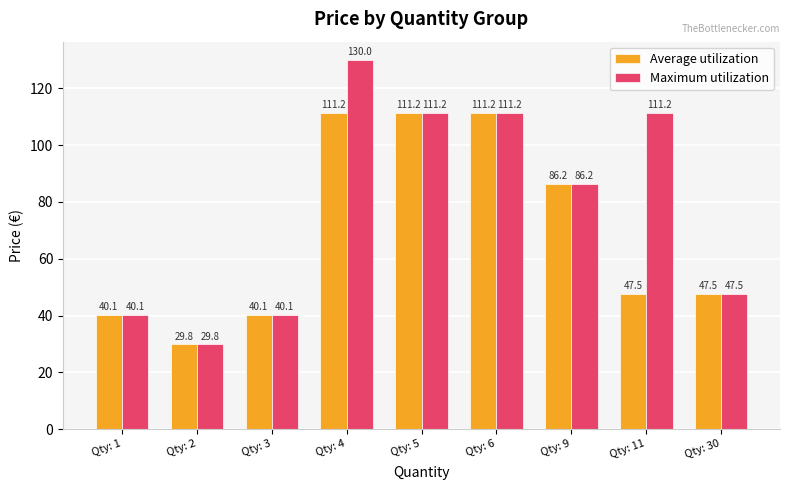

Where is Average utilization nearest to the value 70?

Qty: 9